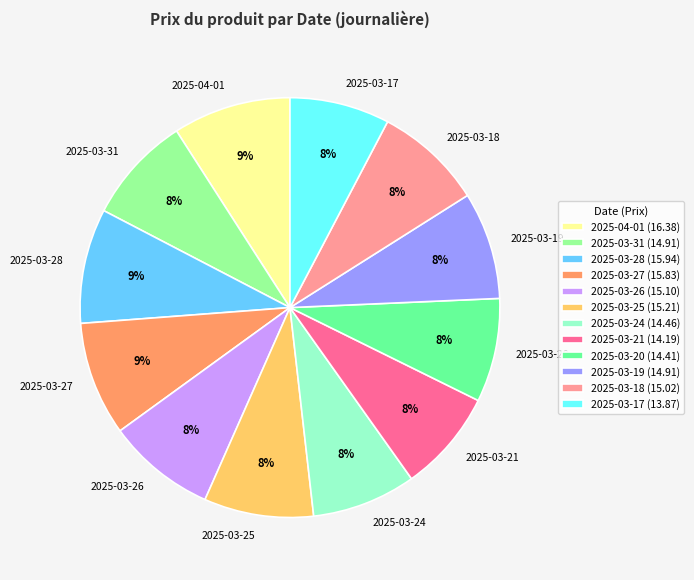

True or false: 2025-03-27 accounts for 19% of the total.

False